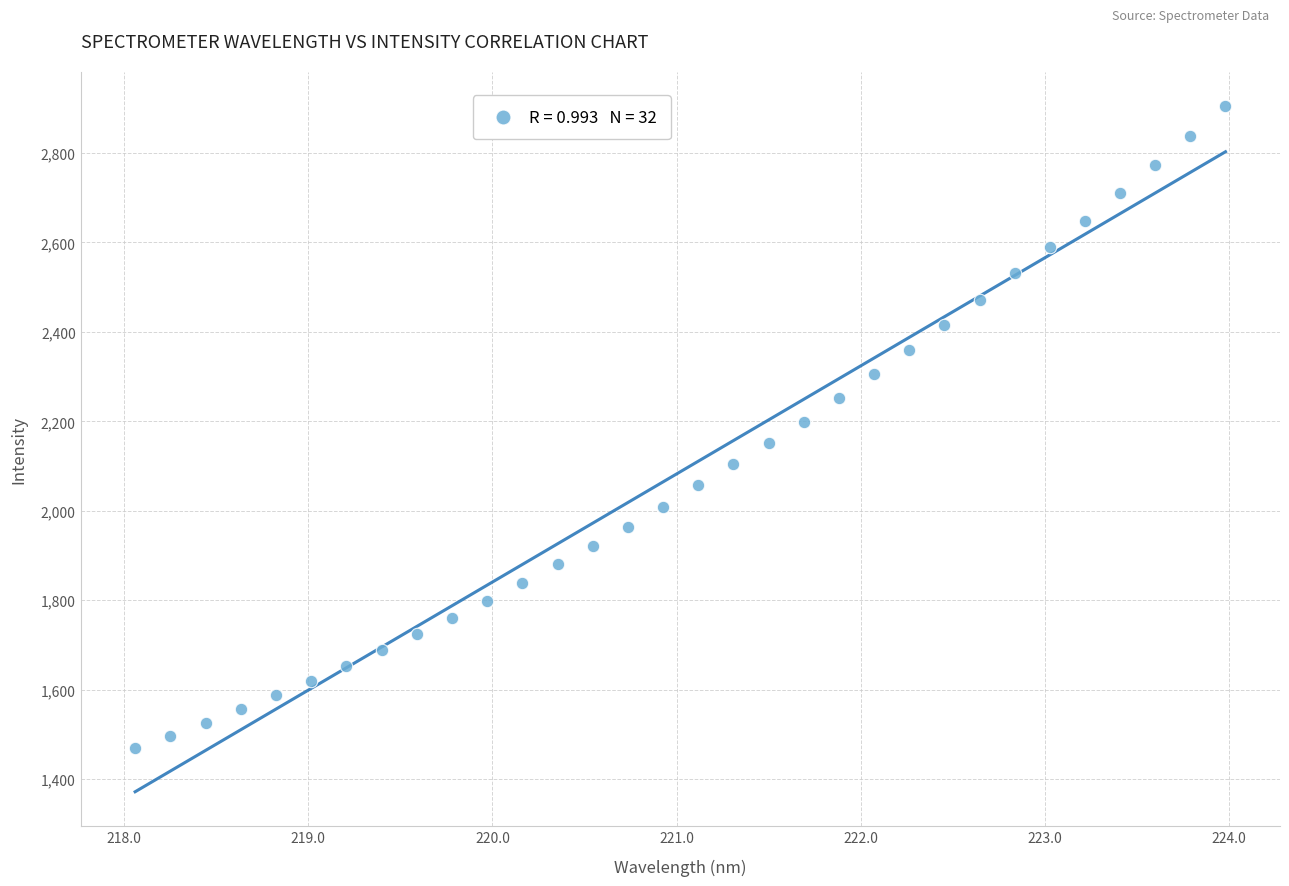

What is the range of X values (max minus min)?

5.9